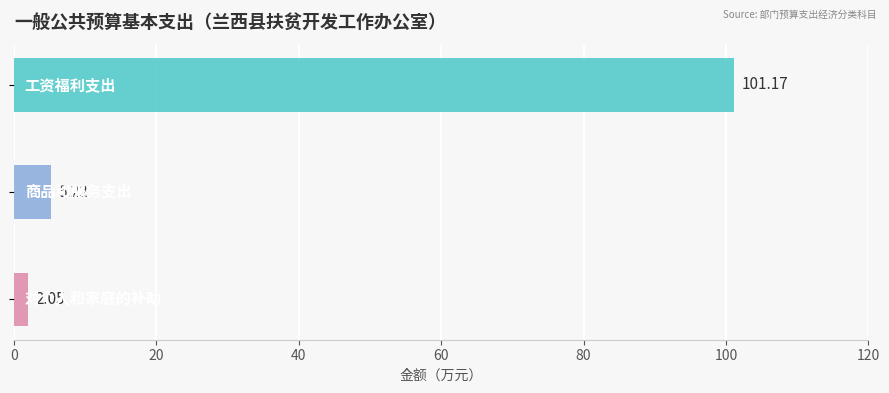

How many data points are less than 5?

1